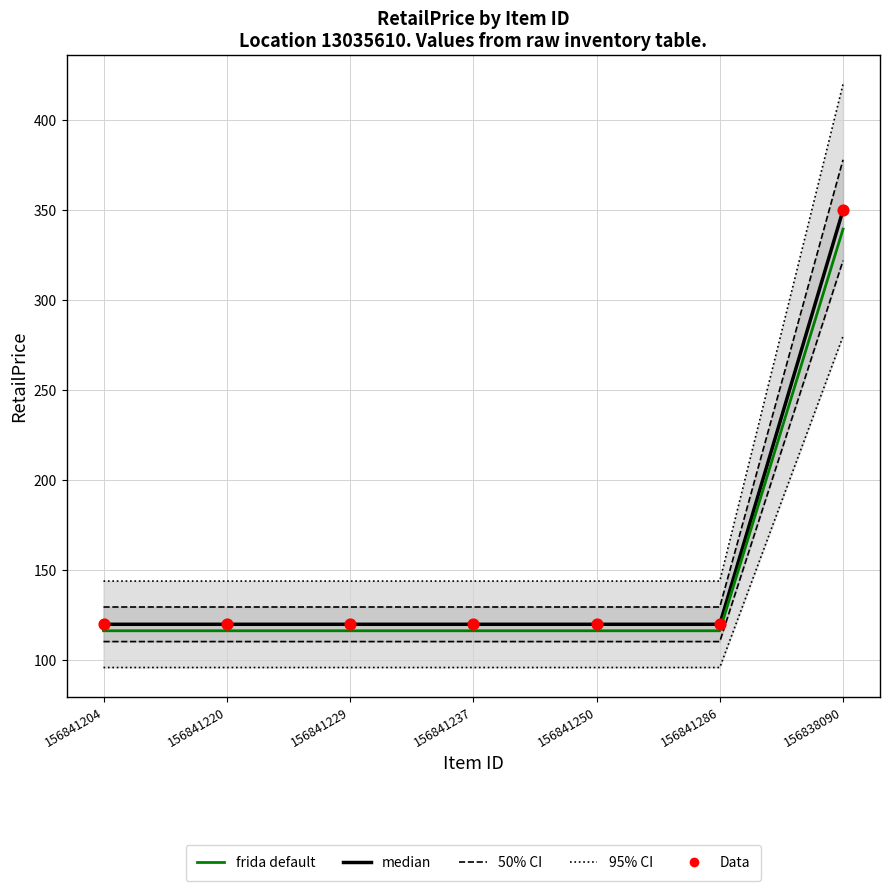

Which series reaches the maximum Y coordinate?

median